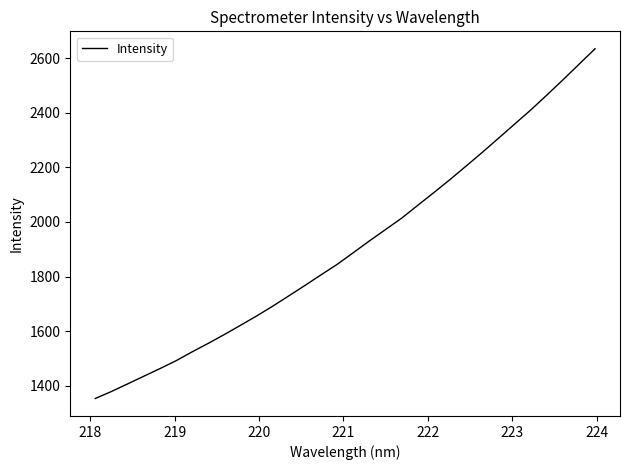

What is the greatest value displayed?

2635.2